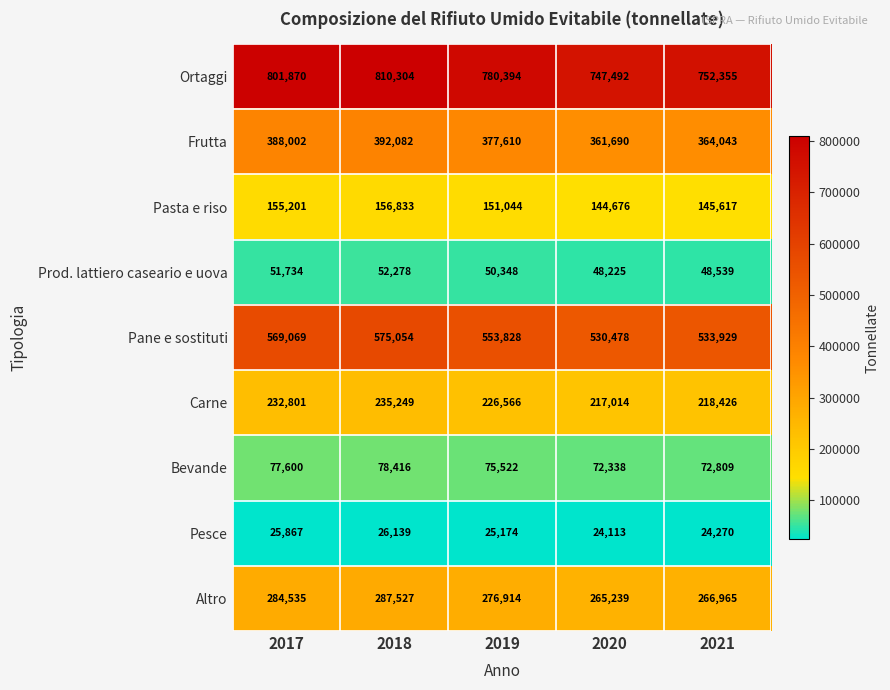

Which series has the largest total across all categories?

Ortaggi